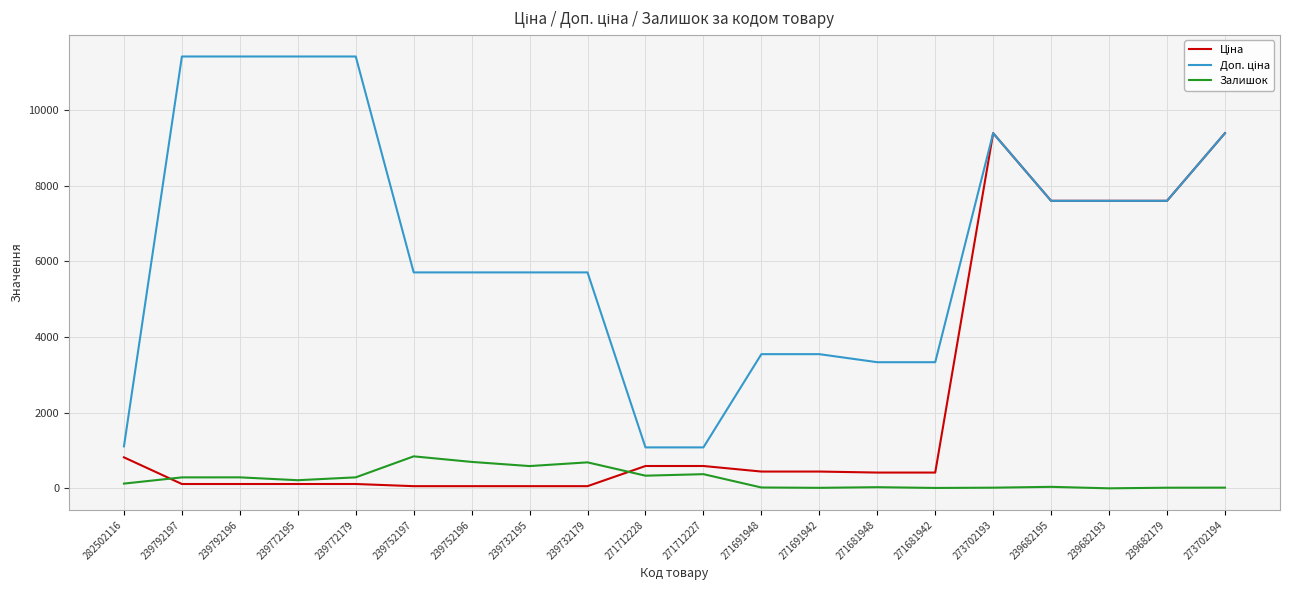

How many lines are shown in the chart?

3